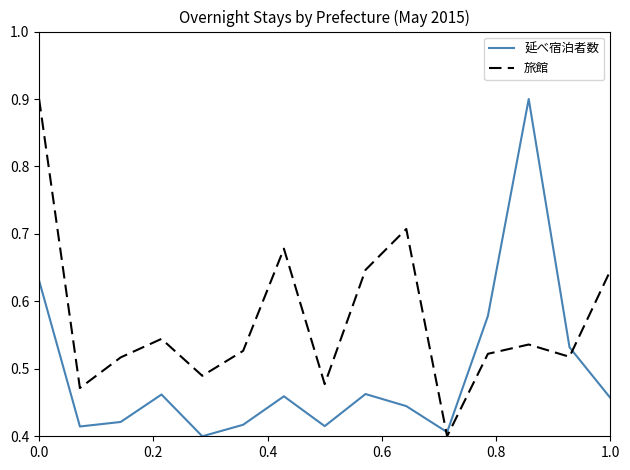

How many times do 延べ宿泊者数 and 旅館 cross each other?

2